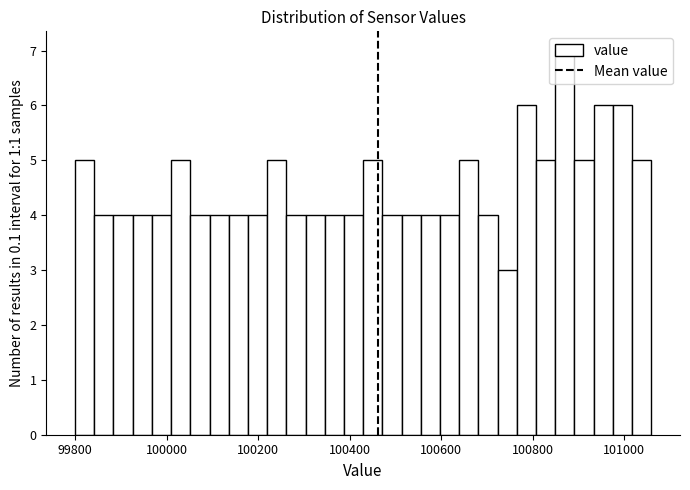

Around what value on the x-axis is the tallest bar? Give the approximate position of its centre, as read against the axis.

100860